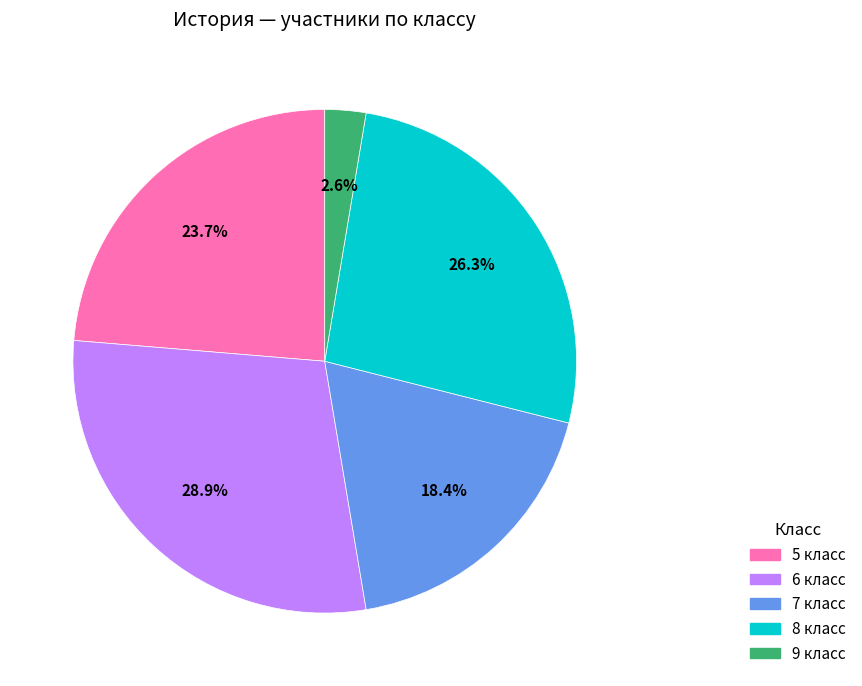

Is there a majority slice in this chart?

No